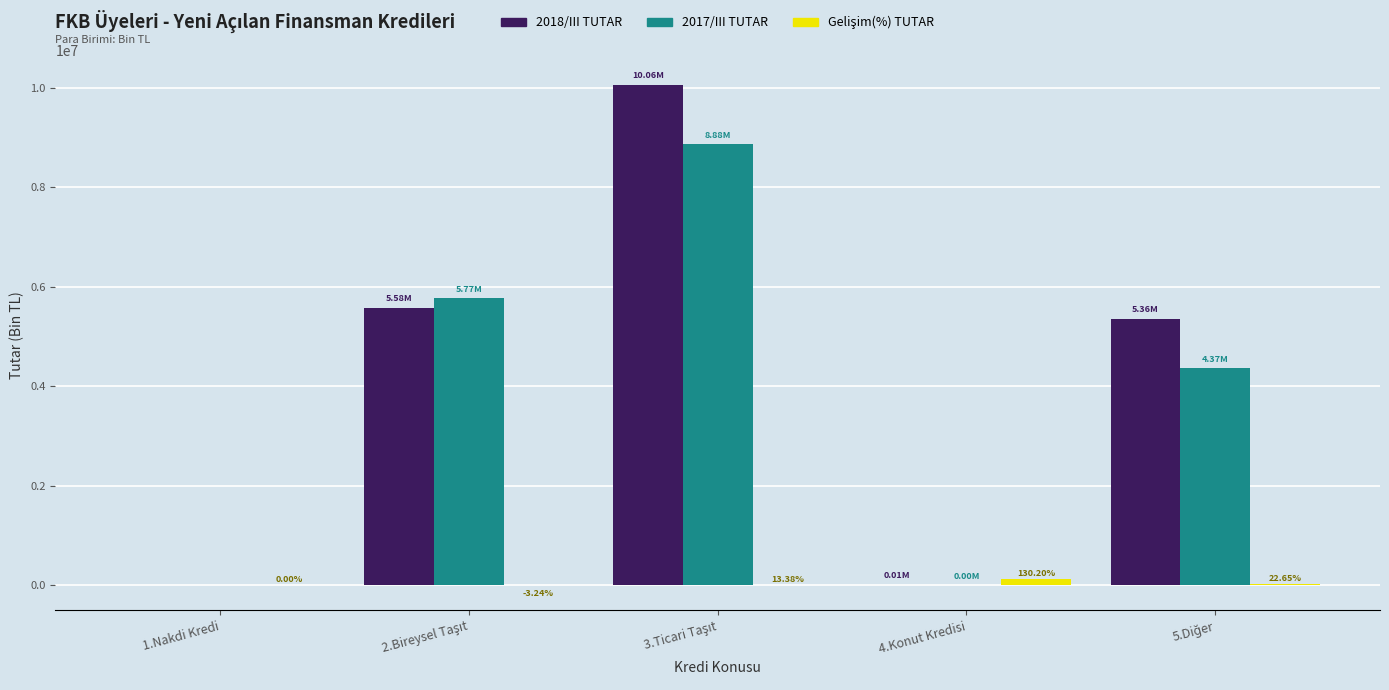

Reading left to right, transcribe all the data shown in this chart.

2018/III TUTAR: 0.0	5583645.1	10063505.0	9364.5	5359558.2
2017/III TUTAR: 0.0	5770643.2	8875645.0	4068.0	4369791.6
Gelişim(%) TUTAR (×1e+05): 0.0	-3240.5	13383.4	130197.9	22650.2